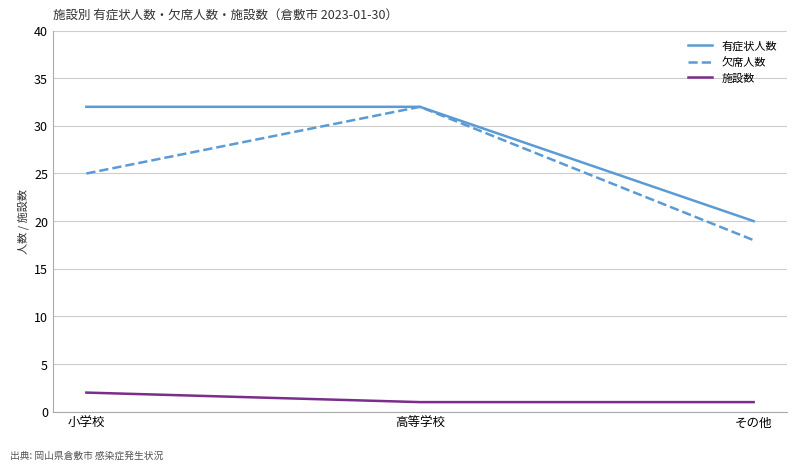

What position from the left is 小学校?

1